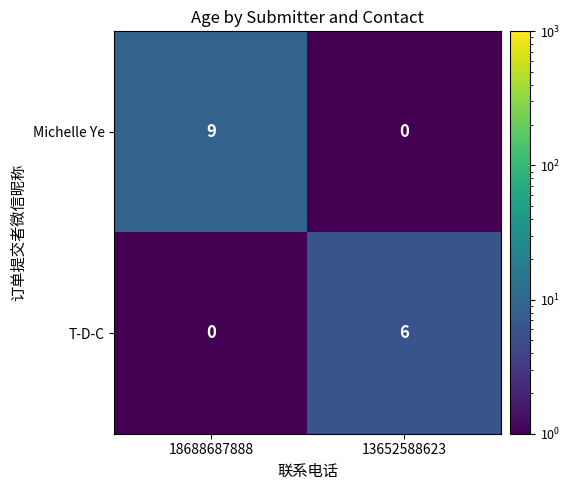

Rank the series at 13652588623 from lowest to highest value.

Michelle Ye, T-D-C